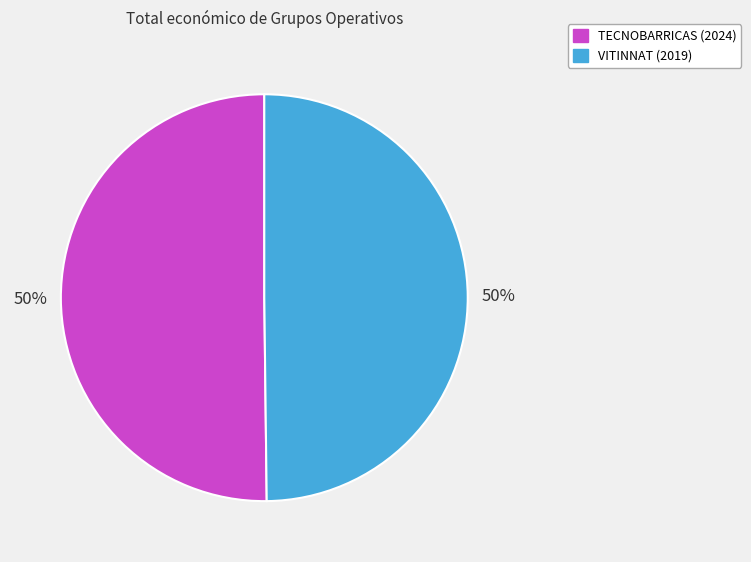

How many segments does this pie chart have?

2